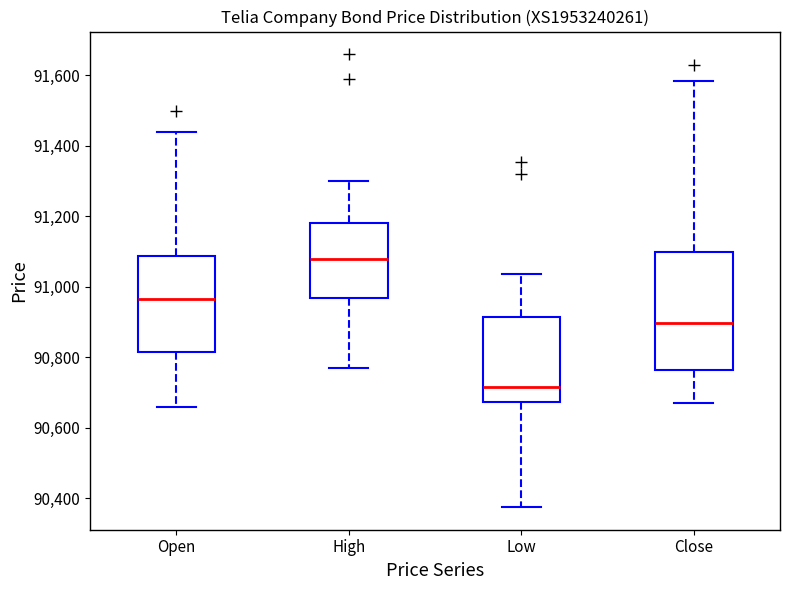

Reading left to right, transcribe this box plot: for each box, give where its median line is, the range the box spans, and where its two whiskers end, as read against the y-axis. The values are not printed on the chart, so give them approximately, as read against the axis.

Open: median 90960, box 90820 to 91080, whiskers 90660 to 91440
High: median 91080, box 90960 to 91180, whiskers 90780 to 91300
Low: median 90720, box 90680 to 90920, whiskers 90380 to 91040
Close: median 90900, box 90760 to 91100, whiskers 90680 to 91580